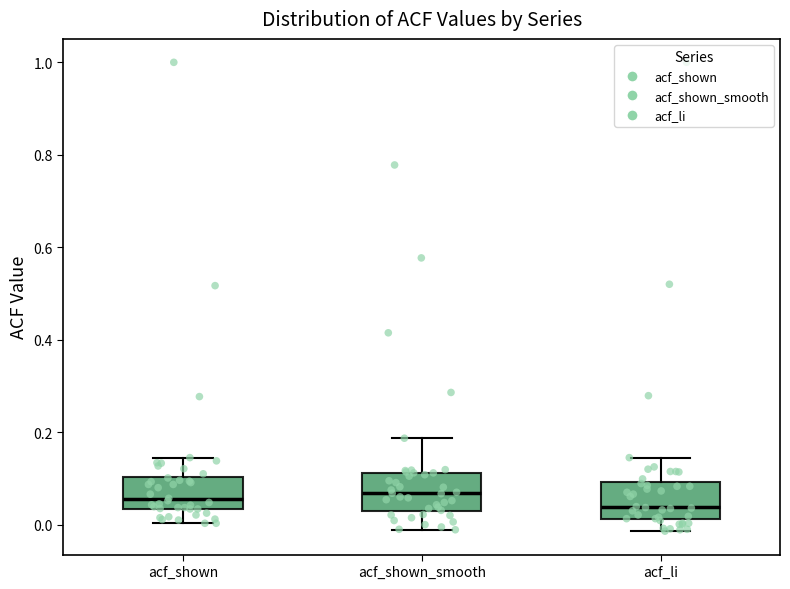

Reading left to right, read every box against the y-axis: the position of its median line, the range the box covers, and the ends of its whiskers. The values are not printed on the chart, so give them approximately, as read against the axis.

acf_shown: median 0.06, box 0.04 to 0.10, whiskers 0.00 to 0.14
acf_shown_smooth: median 0.06, box 0.02 to 0.12, whiskers -0.02 to 0.18
acf_li: median 0.04, box 0.02 to 0.10, whiskers -0.02 to 0.14